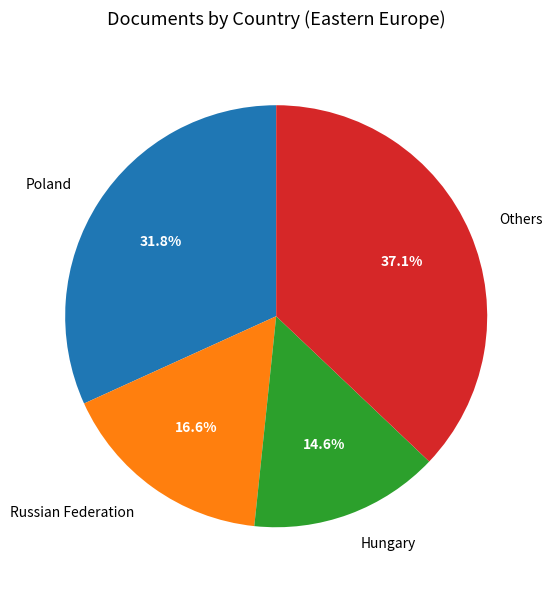

What portion of the pie excludes Others?

62.9%